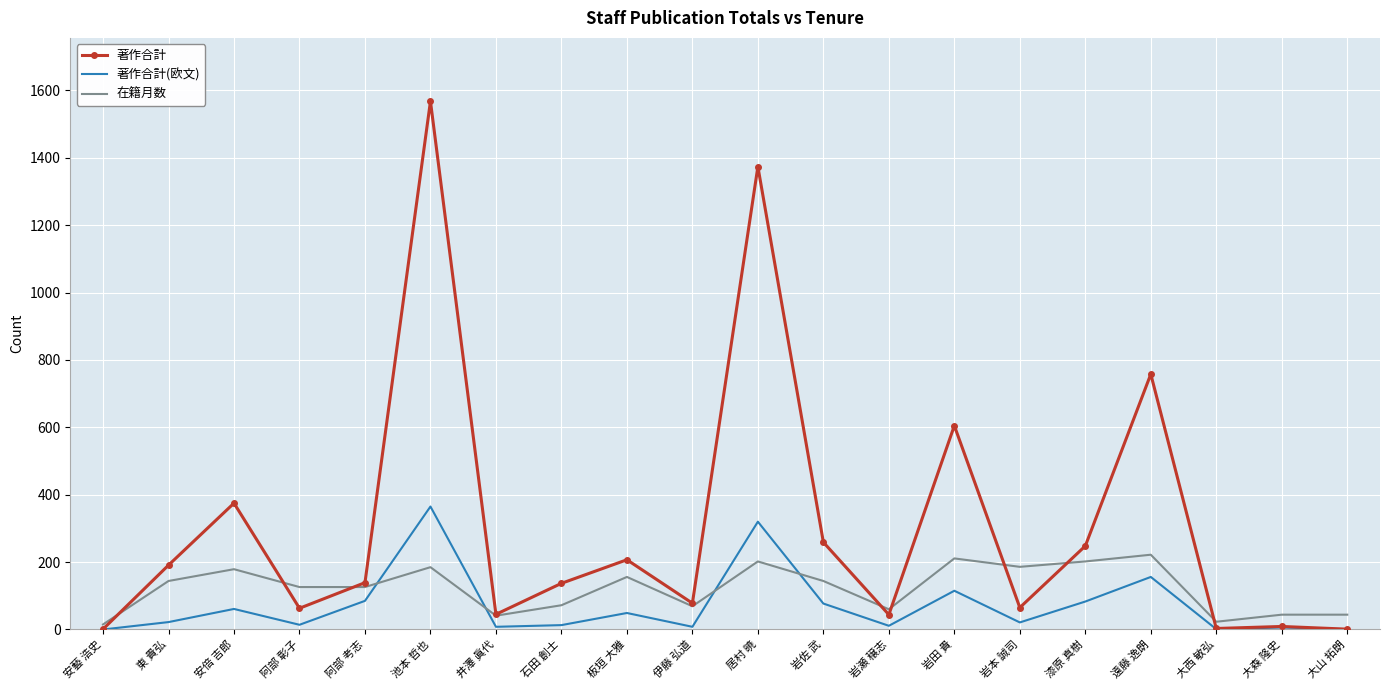

At 岩田 貴, list the series in order from largest to smallest.

著作合計, 在籍月数, 著作合計(欧文)